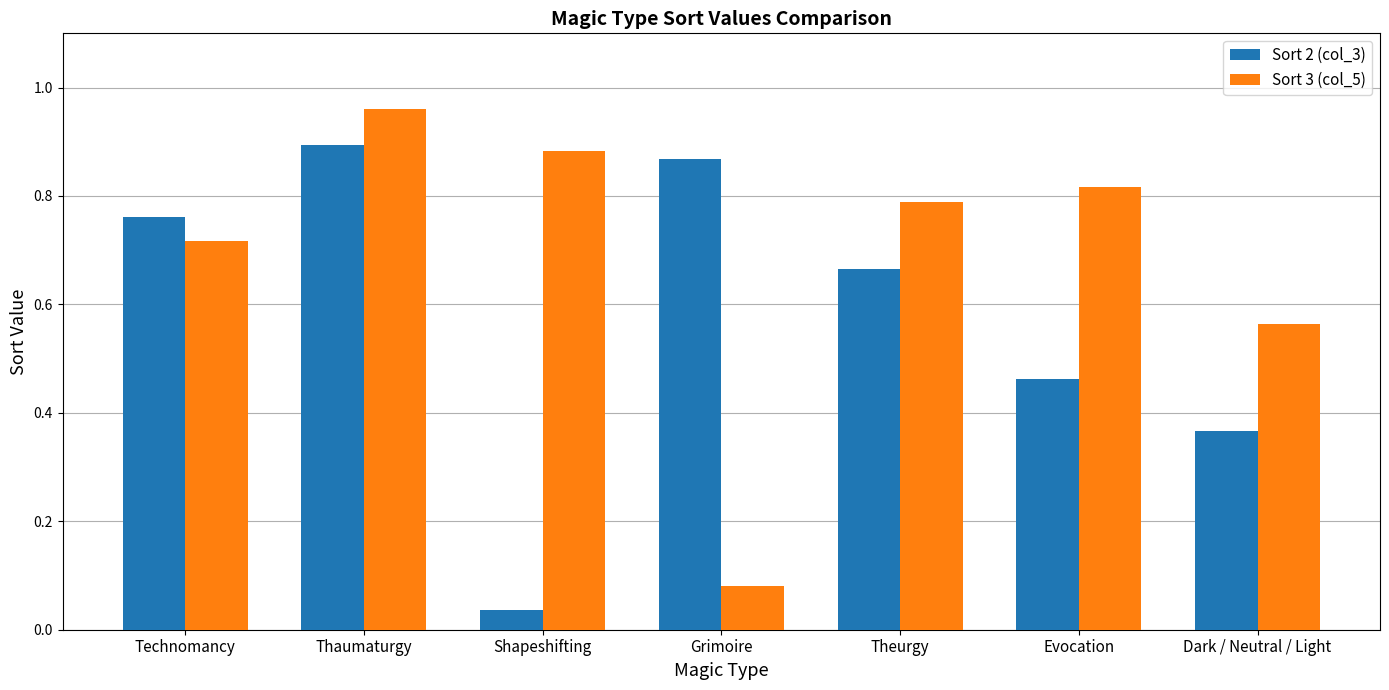

What is the label of the 6th bar from the left?

Evocation